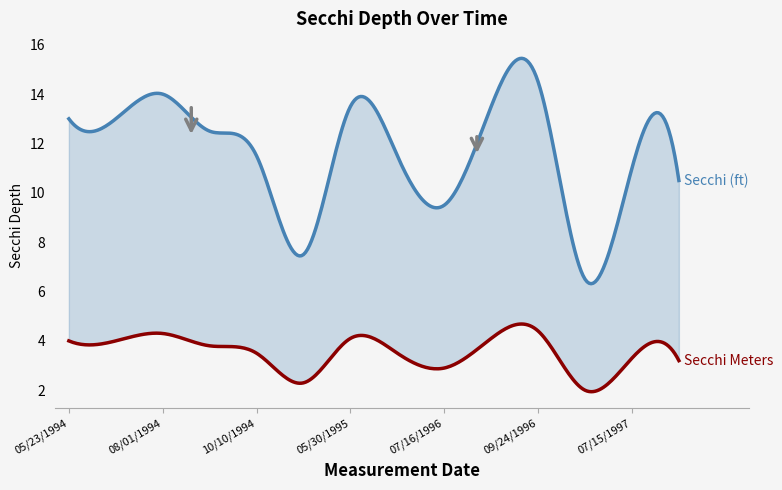

How many distinct data groups are displayed?

2